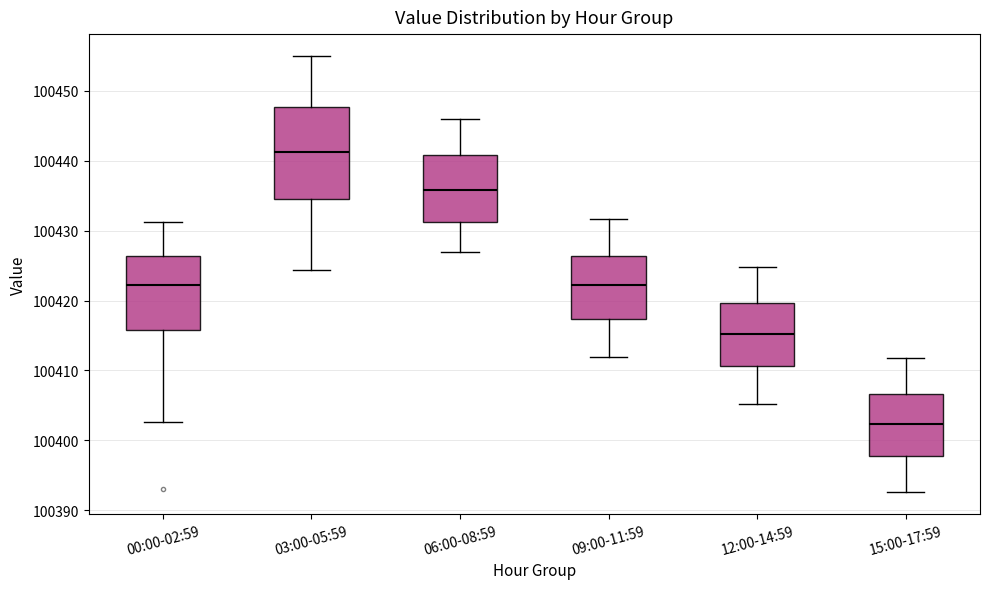

Comparing the boxes themselves (not the whiskers), which one is the tallest?

03:00-05:59